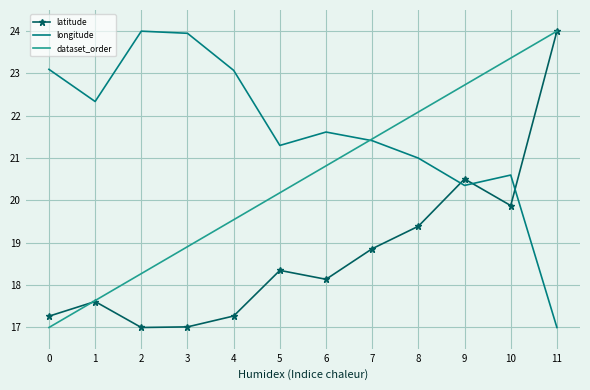

What is the approximate value of latitude at 11?

24.0